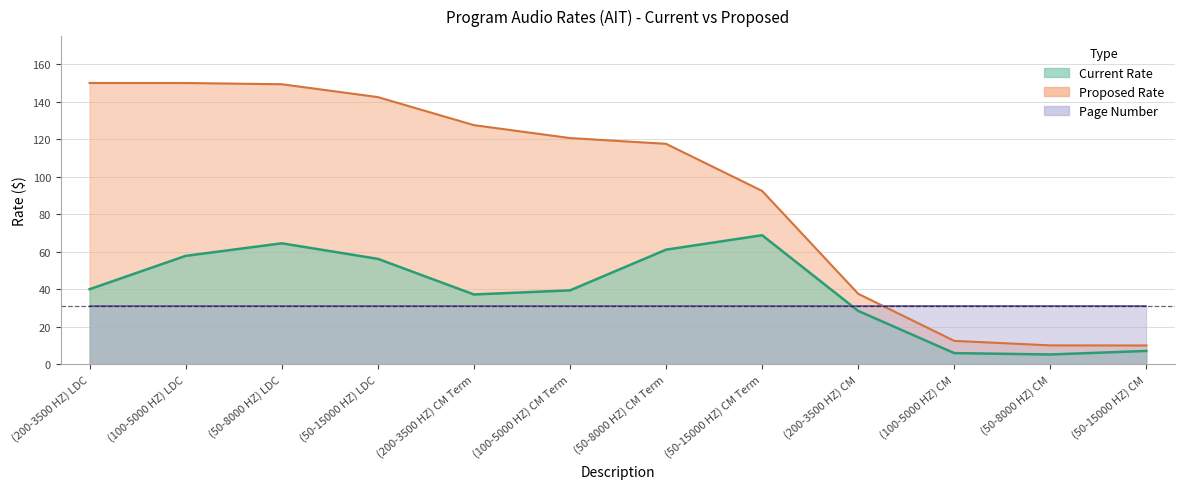

What position from the right is PROGRAM AUDIO (200-3500 HZ) C M?

4